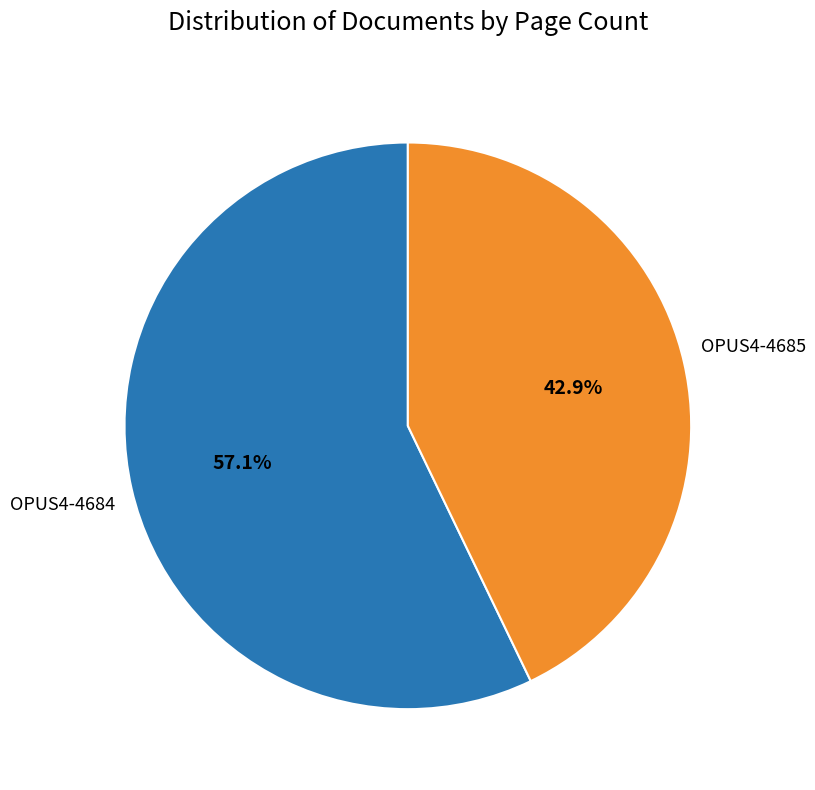

Is there a majority slice in this chart?

Yes